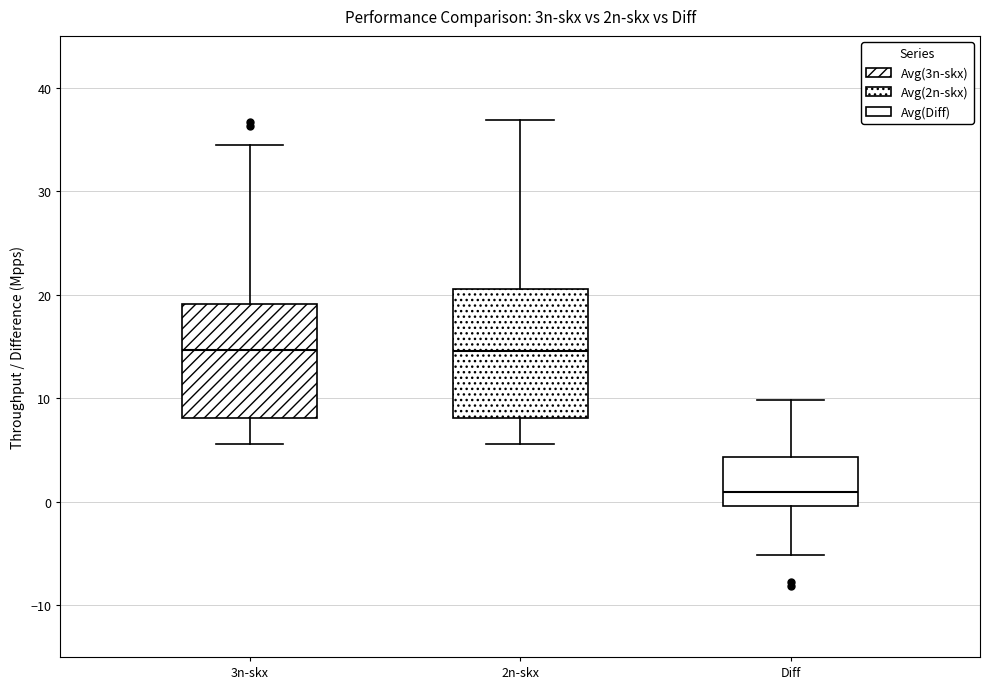

Which box is the tallest, from its lower edge to its upper edge?

2n-skx